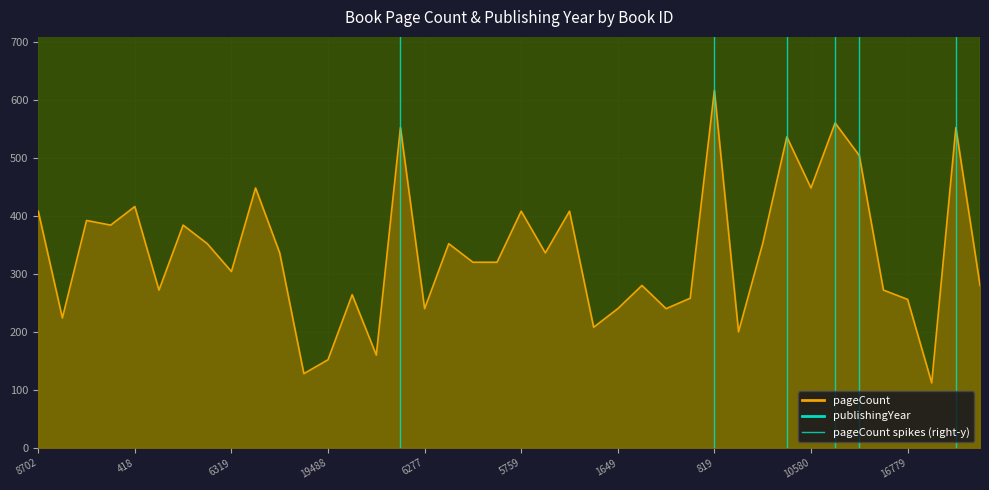

What is the sum of the publishingYear values at 13562 and 16331?

4029